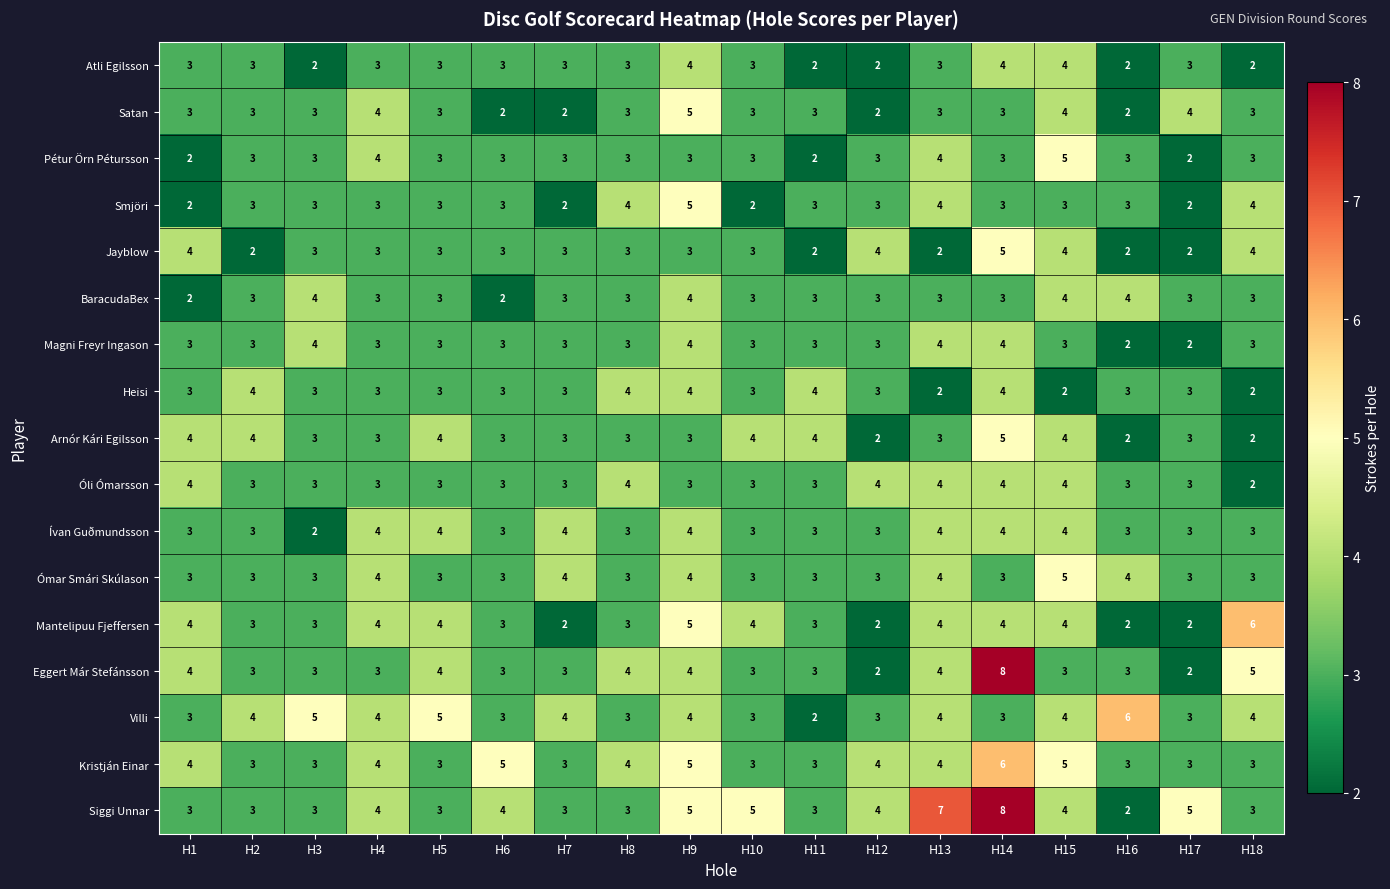

What is the difference between the maximum and minimum values in the Pétur Örn Pétursson series?

3